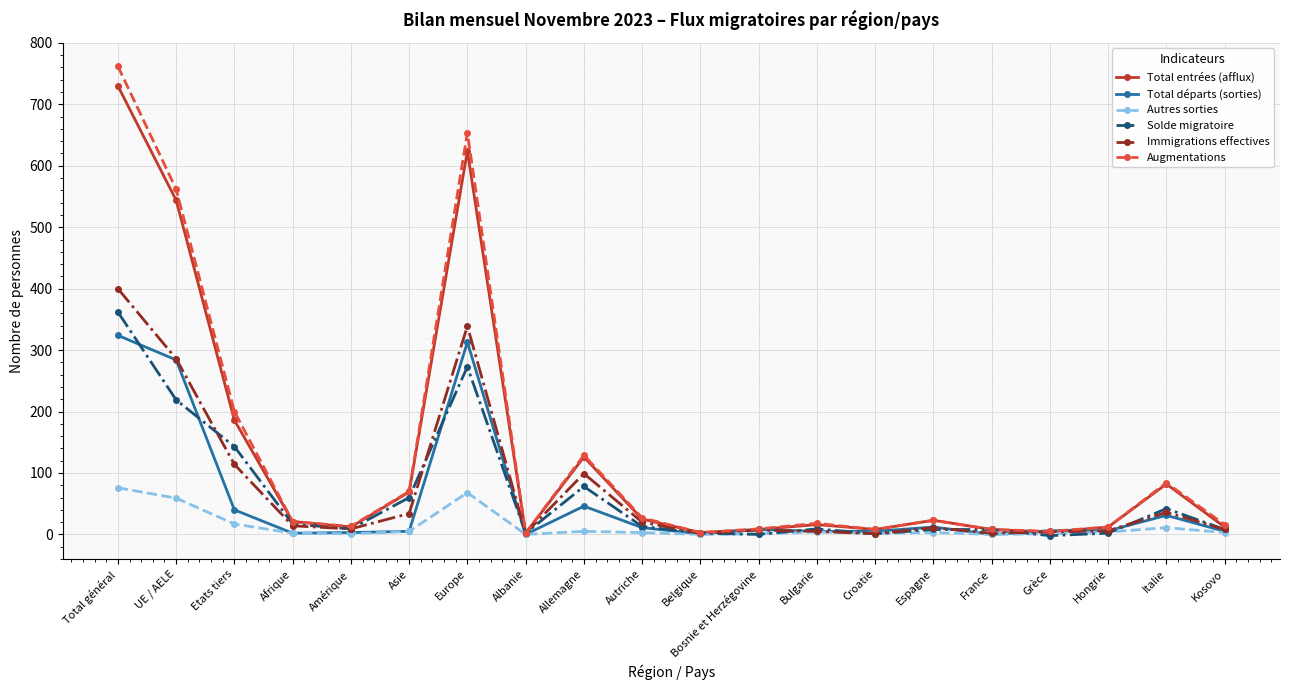

How many series are shown in this chart?

6